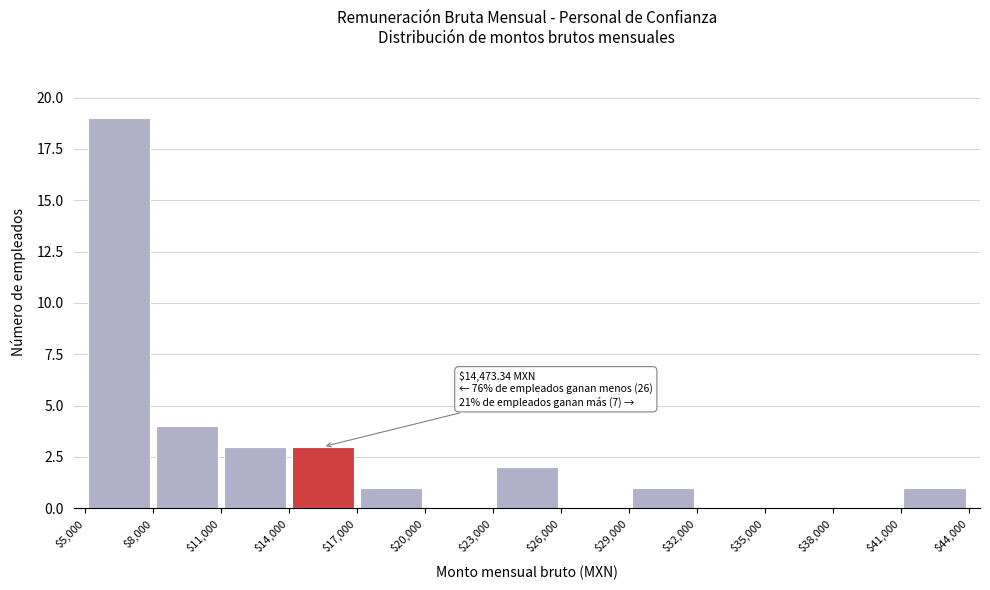

Over which range of the x-axis is the bar tallest?

$5,000 to $8,000